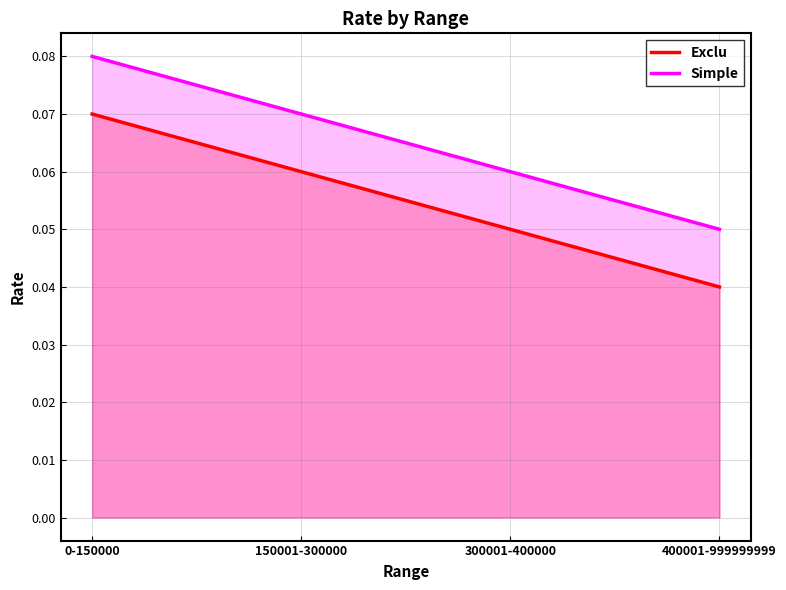

Reading left to right, what are all the values shown in this chart?

Exclu: 0-150000=0.1	150001-300000=0.1	300001-400000=0.1	400001-999999999=0.0
Simple: 0-150000=0.1	150001-300000=0.1	300001-400000=0.1	400001-999999999=0.1